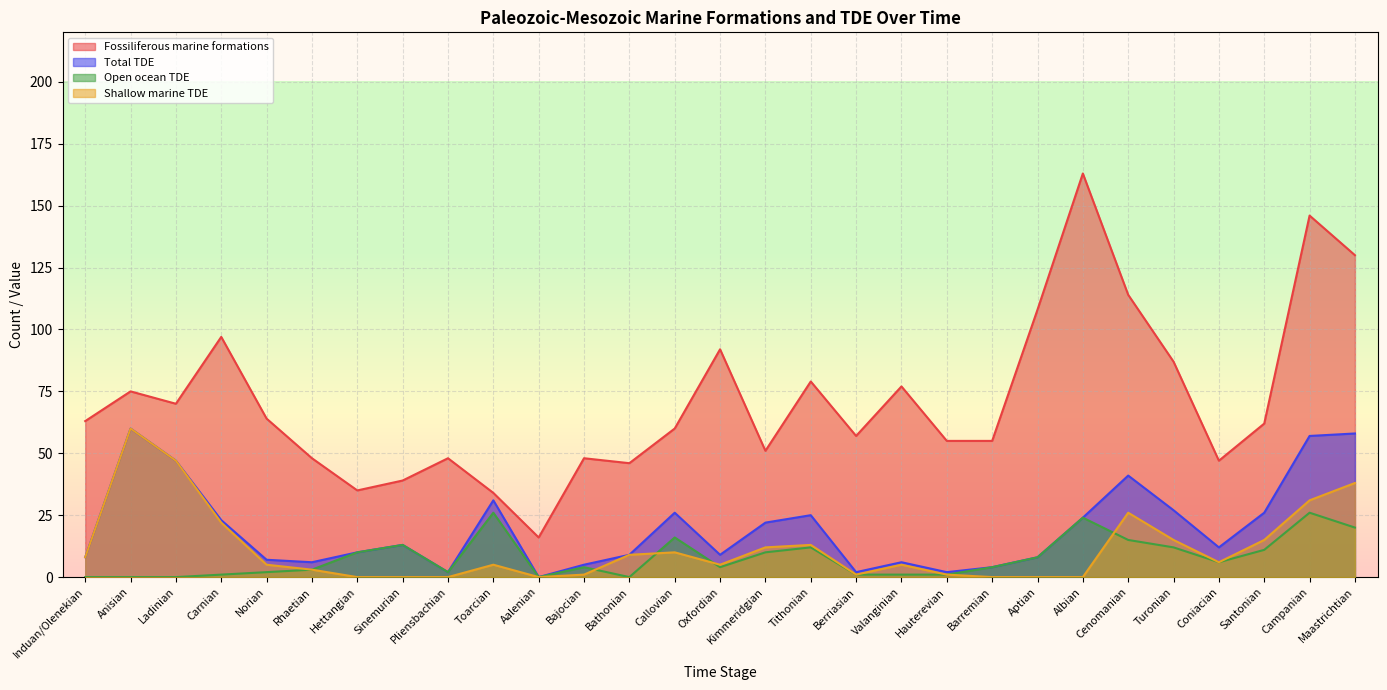

At how many categories does at least one series exceed 110?

4